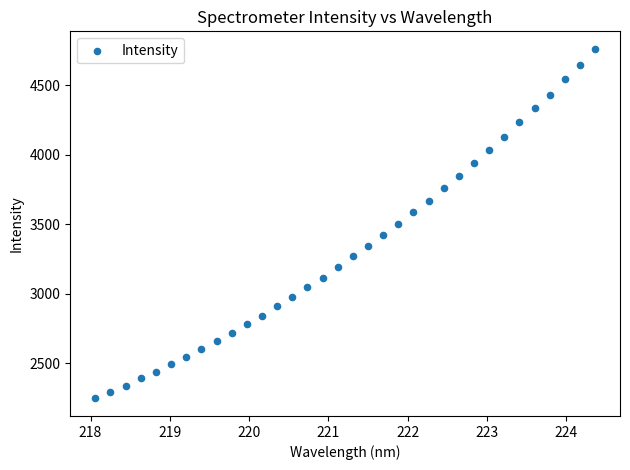

What is the range of X values (max minus min)?

6.3